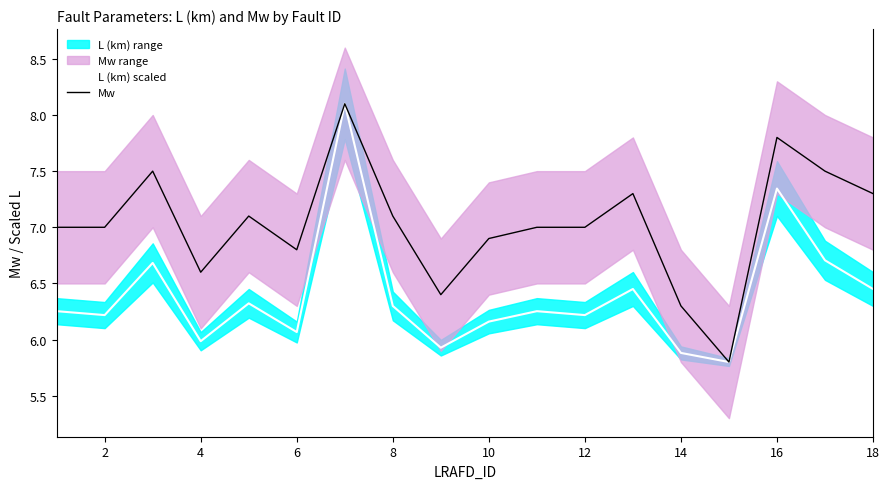

Is it true that L (km) scaled equals 10.5 at 8?

False